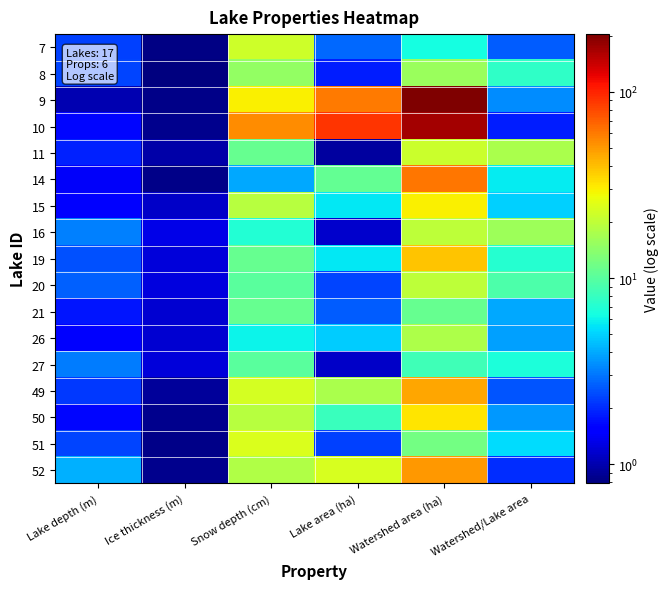

Reading right to left, list all the values displayed in this chart.

7: Watershed/Lake area=2.6	Watershed area (ha)=6.5	Lake area (ha)=2.8	Snow depth (cm)=22.0	Ice thickness (m)=0.8	Lake depth (m)=2.2
8: Watershed/Lake area=7.5	Watershed area (ha)=15.7	Lake area (ha)=1.9	Snow depth (cm)=15.0	Ice thickness (m)=0.8	Lake depth (m)=2.3
9: Watershed/Lake area=3.4	Watershed area (ha)=203.6	Lake area (ha)=59.6	Snow depth (cm)=30.0	Ice thickness (m)=0.8	Lake depth (m)=1.0
10: Watershed/Lake area=1.9	Watershed area (ha)=168.6	Lake area (ha)=90.5	Snow depth (cm)=54.0	Ice thickness (m)=0.8	Lake depth (m)=1.6
11: Watershed/Lake area=17.3	Watershed area (ha)=21.8	Lake area (ha)=0.9	Snow depth (cm)=11.0	Ice thickness (m)=1.0	Lake depth (m)=1.9
14: Watershed/Lake area=5.7	Watershed area (ha)=60.6	Lake area (ha)=10.7	Snow depth (cm)=4.0	Ice thickness (m)=0.8	Lake depth (m)=1.4
15: Watershed/Lake area=5.0	Watershed area (ha)=29.8	Lake area (ha)=5.7	Snow depth (cm)=19.0	Ice thickness (m)=1.1	Lake depth (m)=1.6
16: Watershed/Lake area=16.0	Watershed area (ha)=19.8	Lake area (ha)=1.1	Snow depth (cm)=7.0	Ice thickness (m)=1.3	Lake depth (m)=3.2
19: Watershed/Lake area=7.1	Watershed area (ha)=39.0	Lake area (ha)=5.7	Snow depth (cm)=11.0	Ice thickness (m)=1.2	Lake depth (m)=2.5
20: Watershed/Lake area=9.2	Watershed area (ha)=19.9	Lake area (ha)=2.3	Snow depth (cm)=10.0	Ice thickness (m)=1.3	Lake depth (m)=2.7
21: Watershed/Lake area=4.0	Watershed area (ha)=10.9	Lake area (ha)=2.6	Snow depth (cm)=11.0	Ice thickness (m)=1.2	Lake depth (m)=1.8
26: Watershed/Lake area=3.8	Watershed area (ha)=17.9	Lake area (ha)=4.8	Snow depth (cm)=6.0	Ice thickness (m)=1.2	Lake depth (m)=1.5
27: Watershed/Lake area=6.7	Watershed area (ha)=8.6	Lake area (ha)=1.1	Snow depth (cm)=10.0	Ice thickness (m)=1.2	Lake depth (m)=3.1
49: Watershed/Lake area=2.5	Watershed area (ha)=46.2	Lake area (ha)=17.5	Snow depth (cm)=23.0	Ice thickness (m)=0.9	Lake depth (m)=2.2
50: Watershed/Lake area=3.7	Watershed area (ha)=31.9	Lake area (ha)=8.2	Snow depth (cm)=19.0	Ice thickness (m)=0.9	Lake depth (m)=1.6
51: Watershed/Lake area=5.3	Watershed area (ha)=12.0	Lake area (ha)=2.2	Snow depth (cm)=24.0	Ice thickness (m)=0.8	Lake depth (m)=2.3
52: Watershed/Lake area=2.0	Watershed area (ha)=49.9	Lake area (ha)=23.5	Snow depth (cm)=18.0	Ice thickness (m)=0.9	Lake depth (m)=4.1